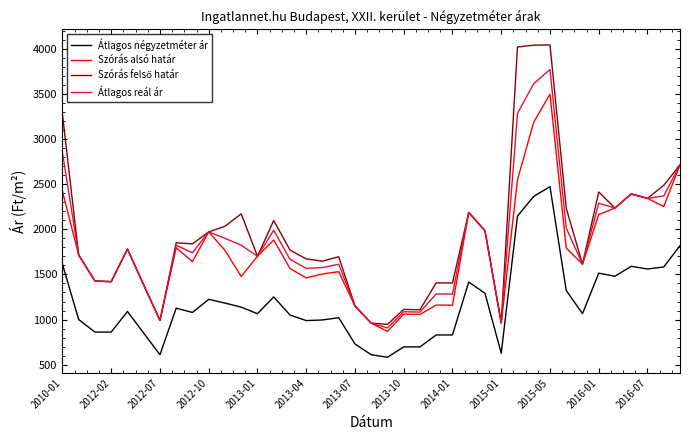

True or false: Átlagos reál ár and Átlagos négyzetméter ár intersect in this chart.

False